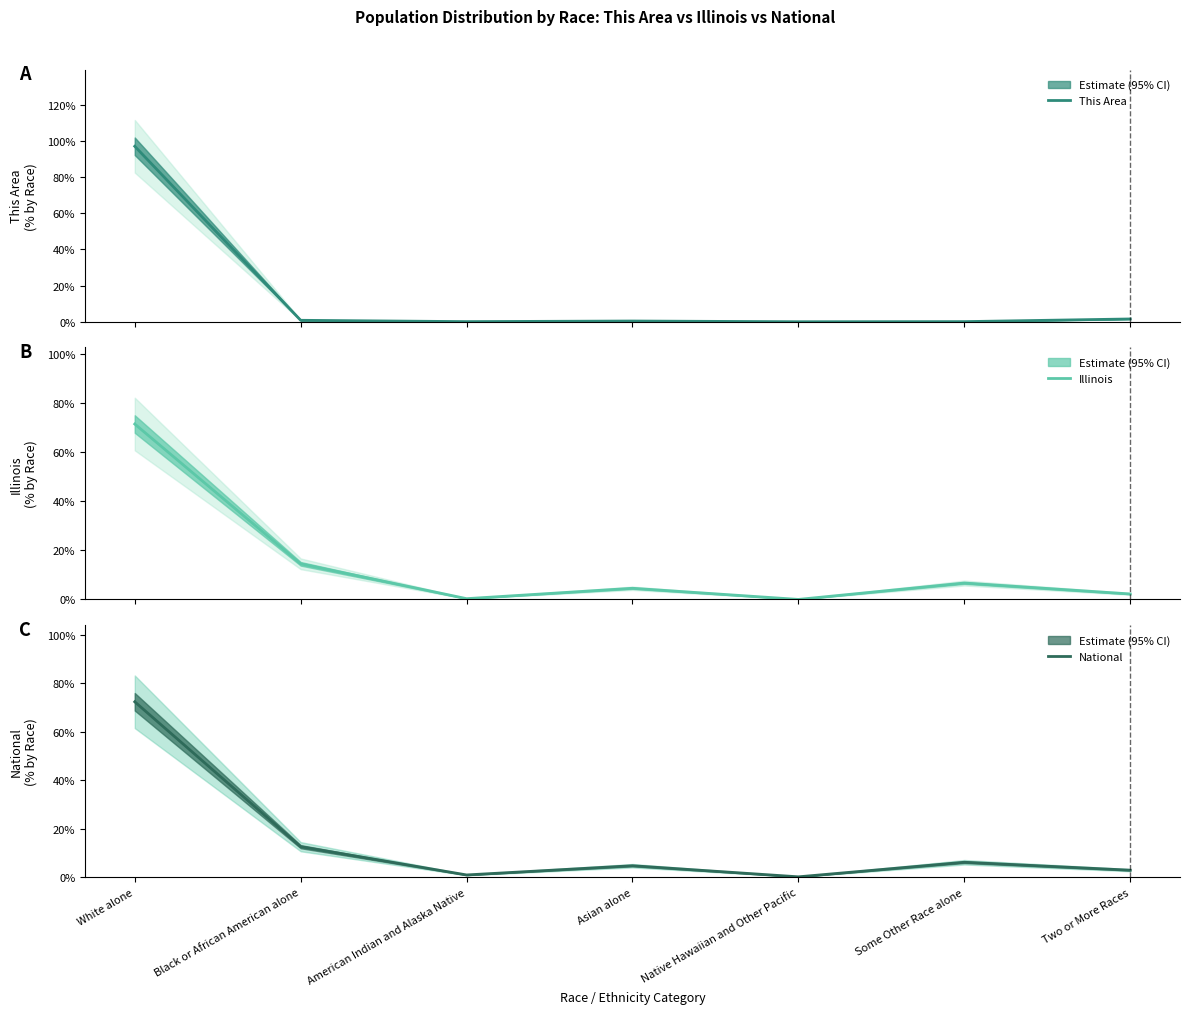

At White alone, list the series in order from largest to smallest.

This Area, National, Illinois